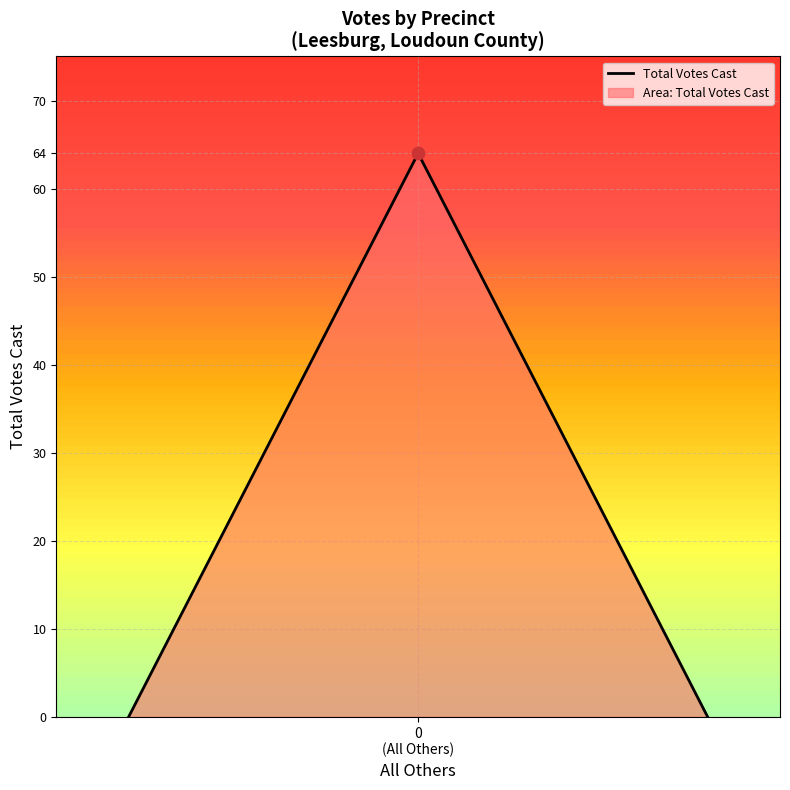

What is the greatest value displayed?

64